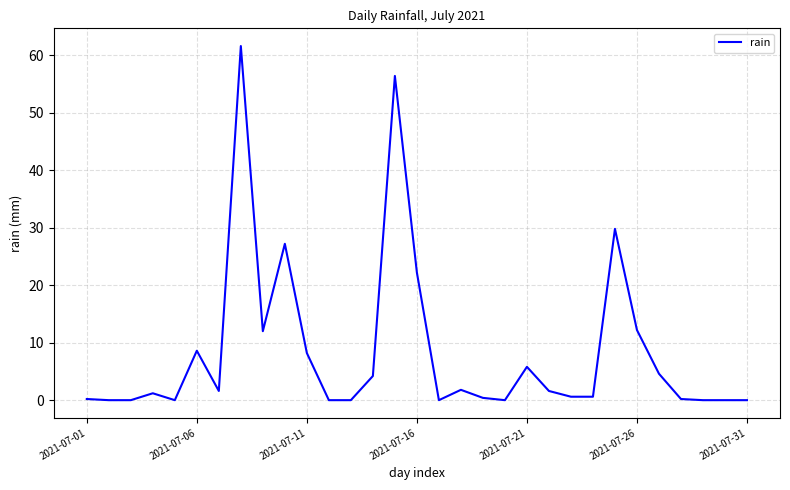

How many values are below 1?

15